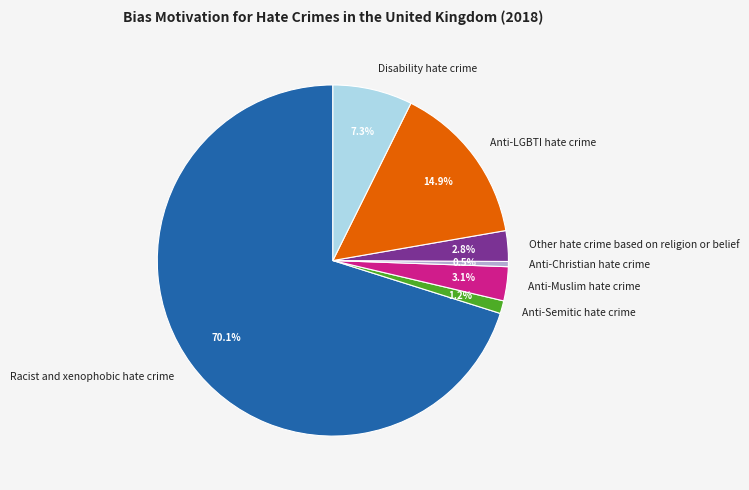

To the nearest percent, what percentage of the pie is Anti-Muslim hate crime?

3%